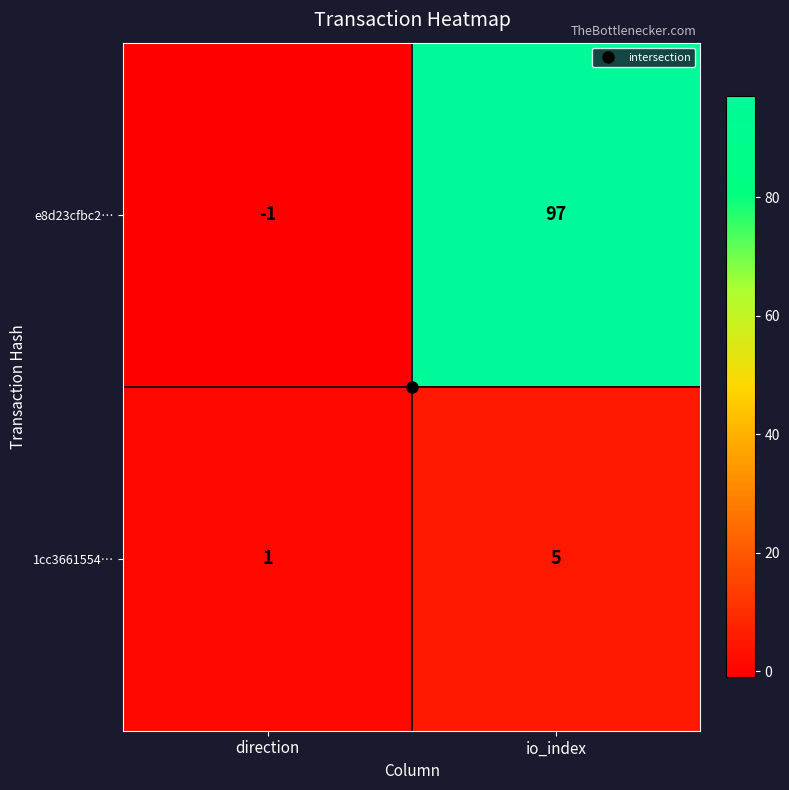

What is the sum of all e8d23cfbc2… values?

96